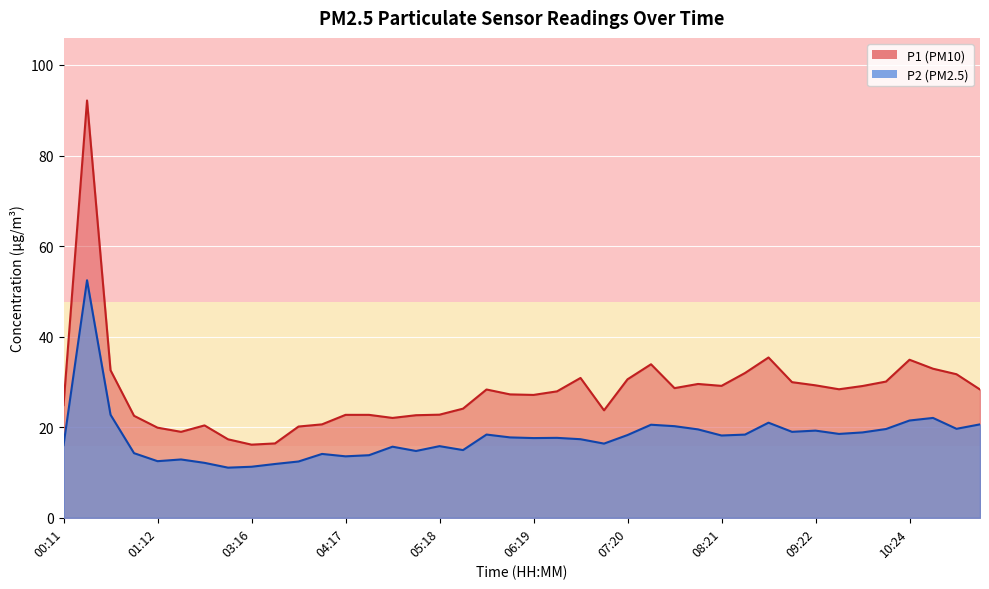

True or false: P1 and P2 intersect in this chart.

False